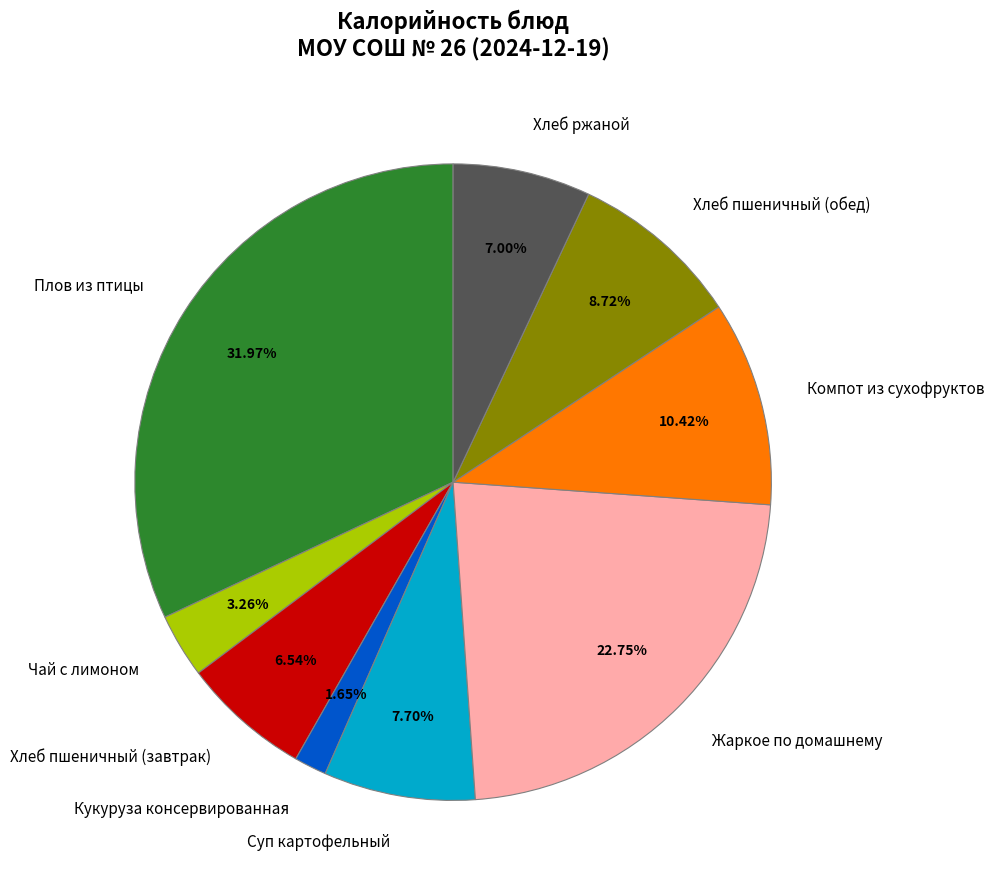

To the nearest percent, what is the average slice percentage?

11%